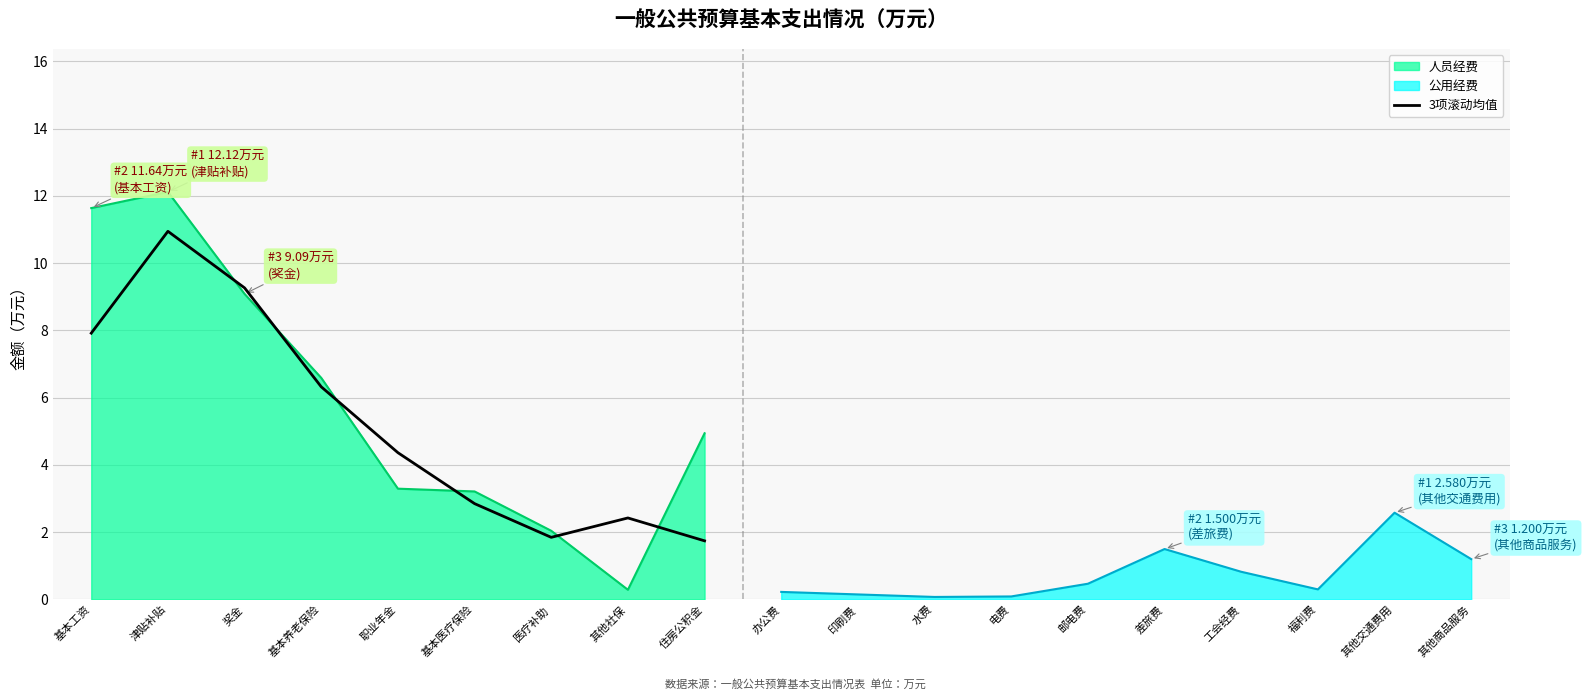

Which category has the highest value in the 人员经费 series?

津贴补贴